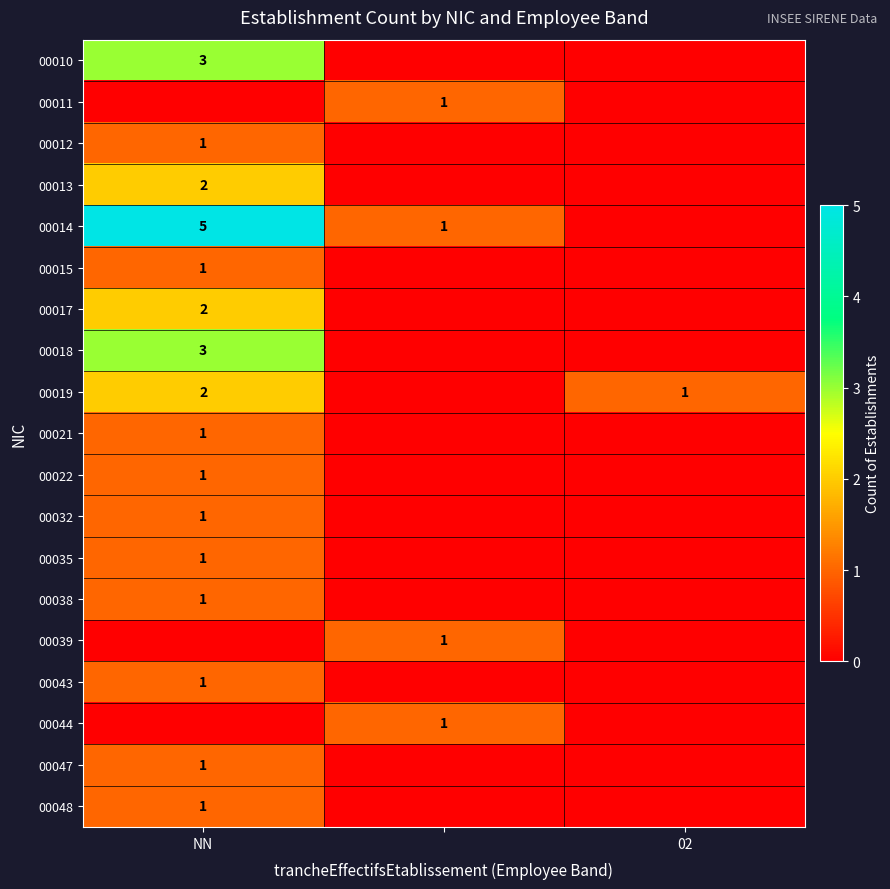

True or false: 00022 has a value of 1 at NN.

True